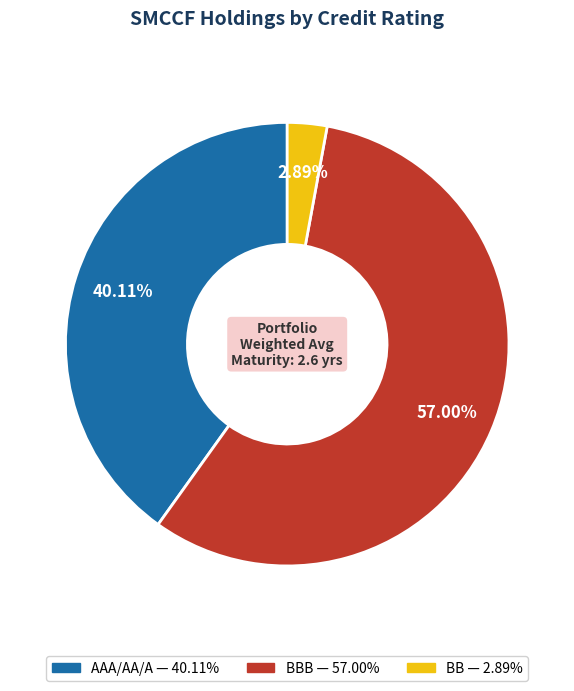

Is there a majority slice in this chart?

Yes